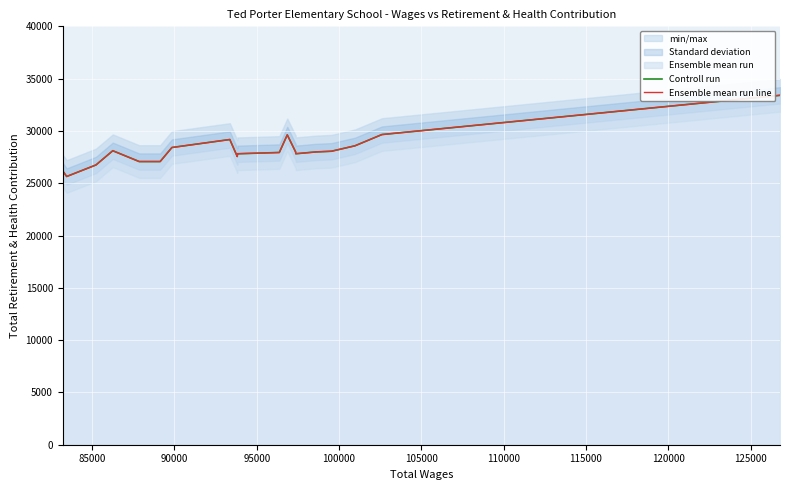

What is the smallest value displayed?

25643